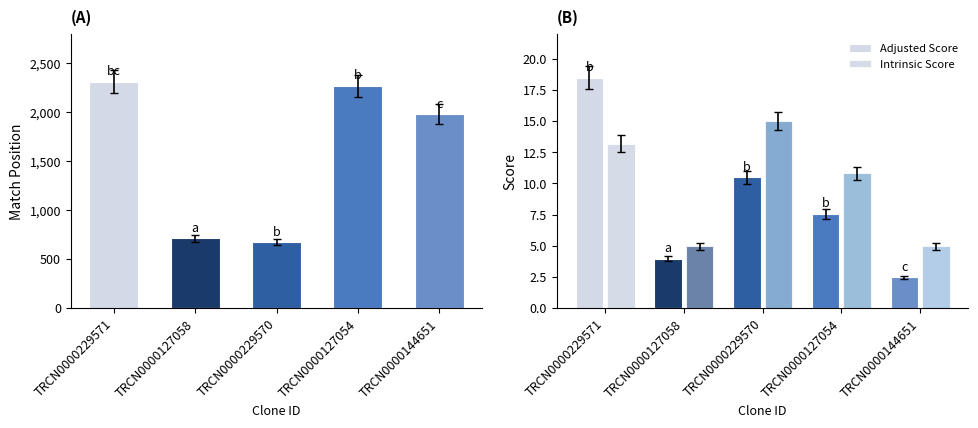

How many distinct data groups are displayed?

3